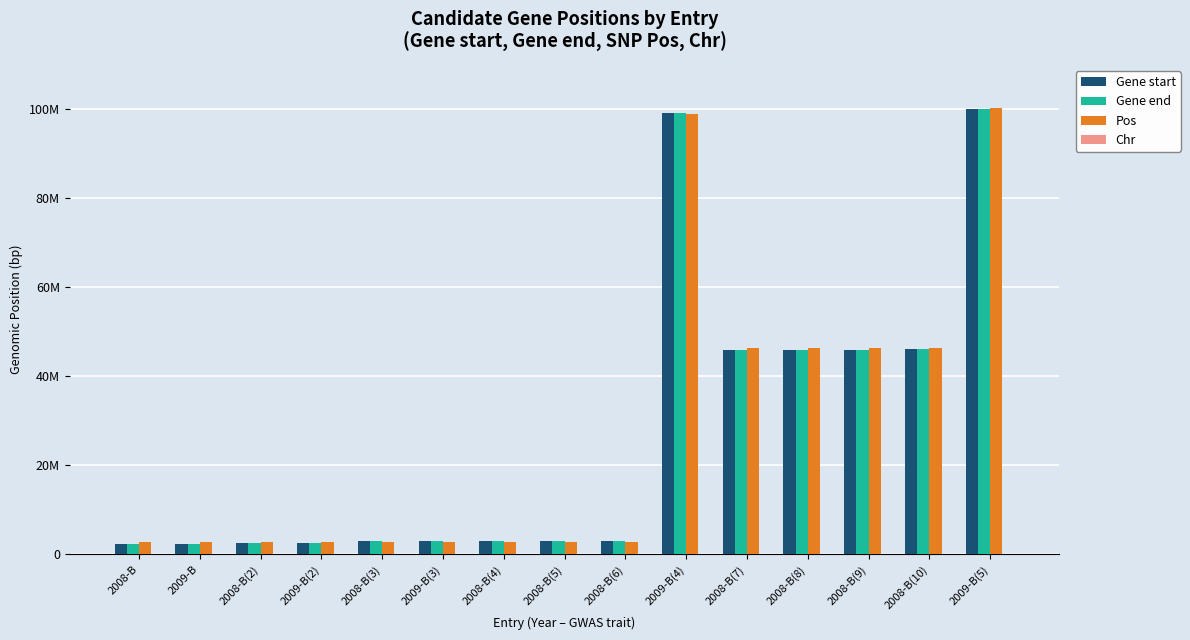

What value does the Pos series have at 2008-B(5)?

2744431